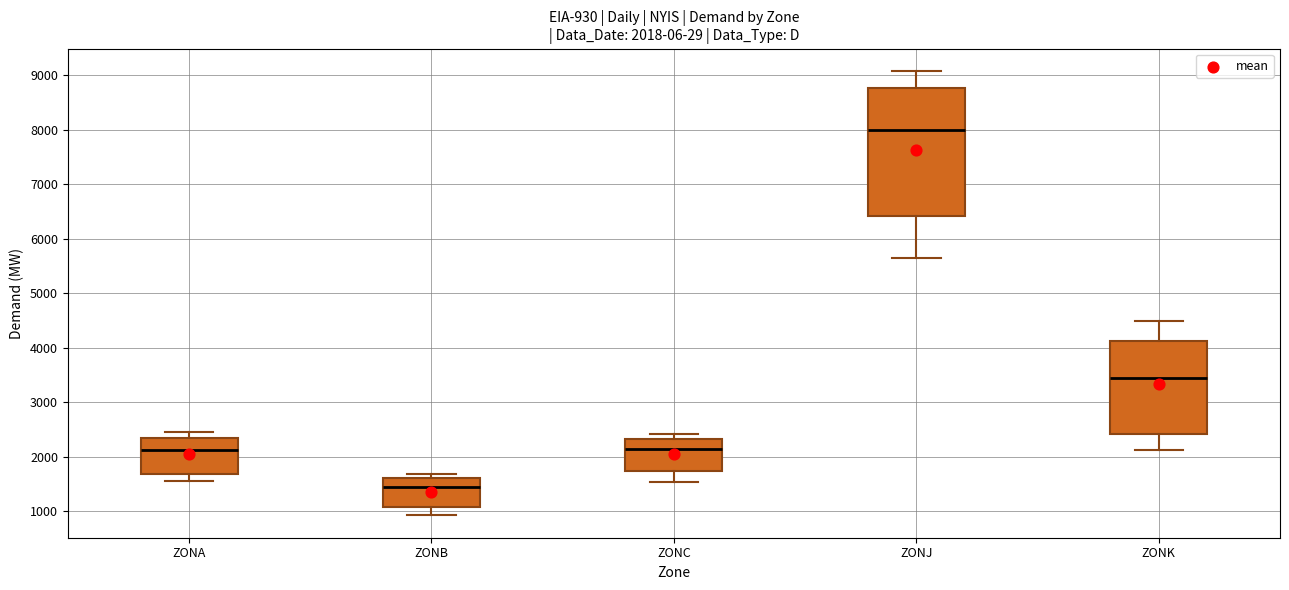

Comparing the boxes themselves (not the whiskers), which one is the tallest?

ZONJ